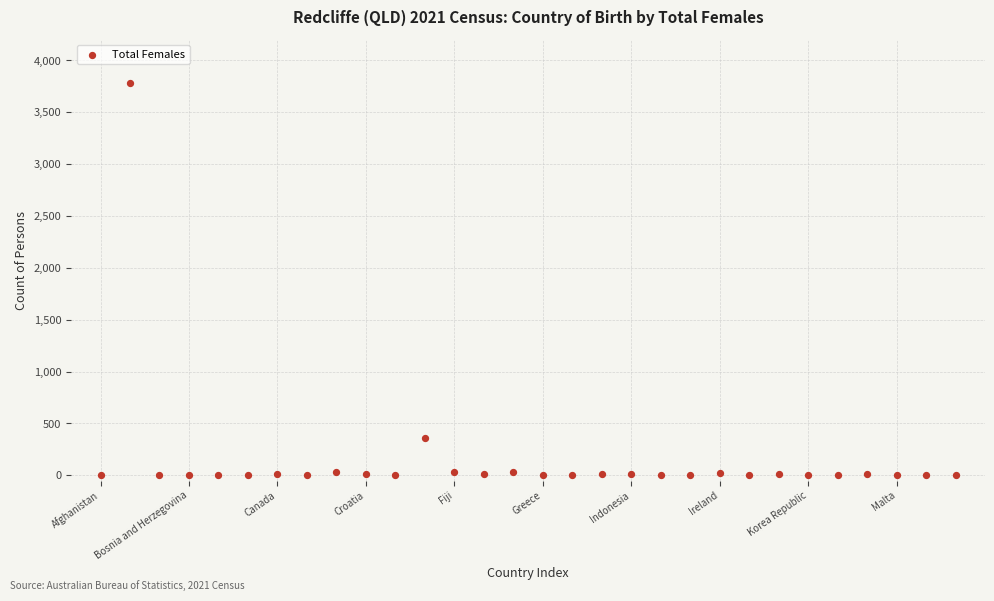

What is the range of X values (max minus min)?

29